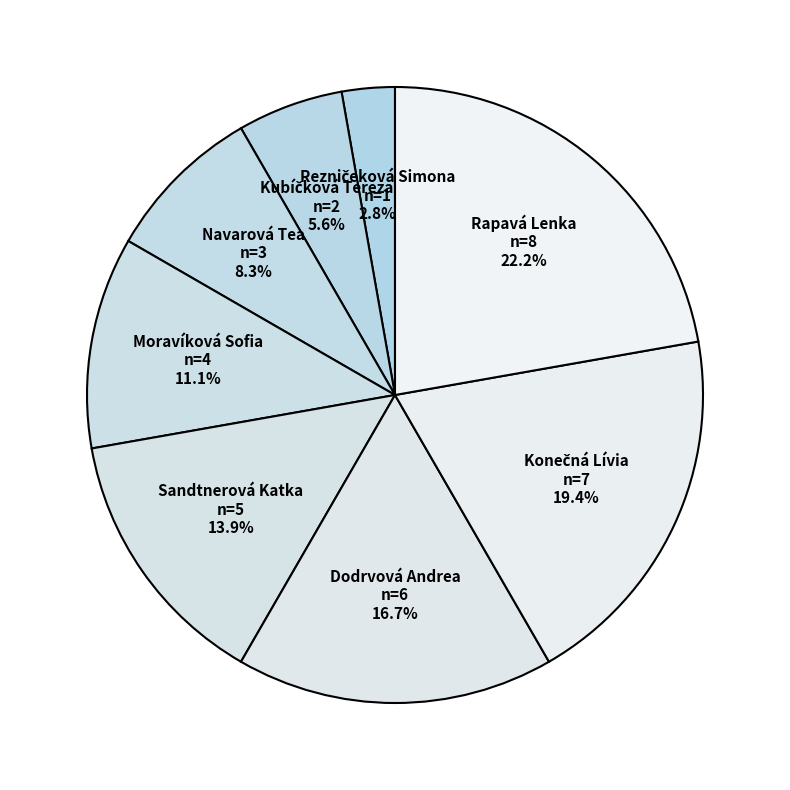

Count the number of slices in the pie.

8